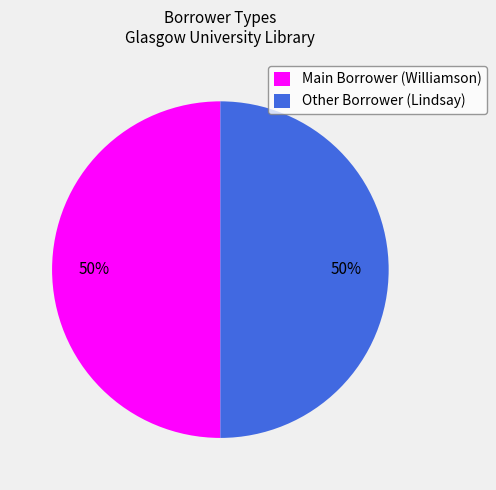

Is the sum of Other Borrower (Lindsay) and Main Borrower (Williamson) greater than half?

Yes